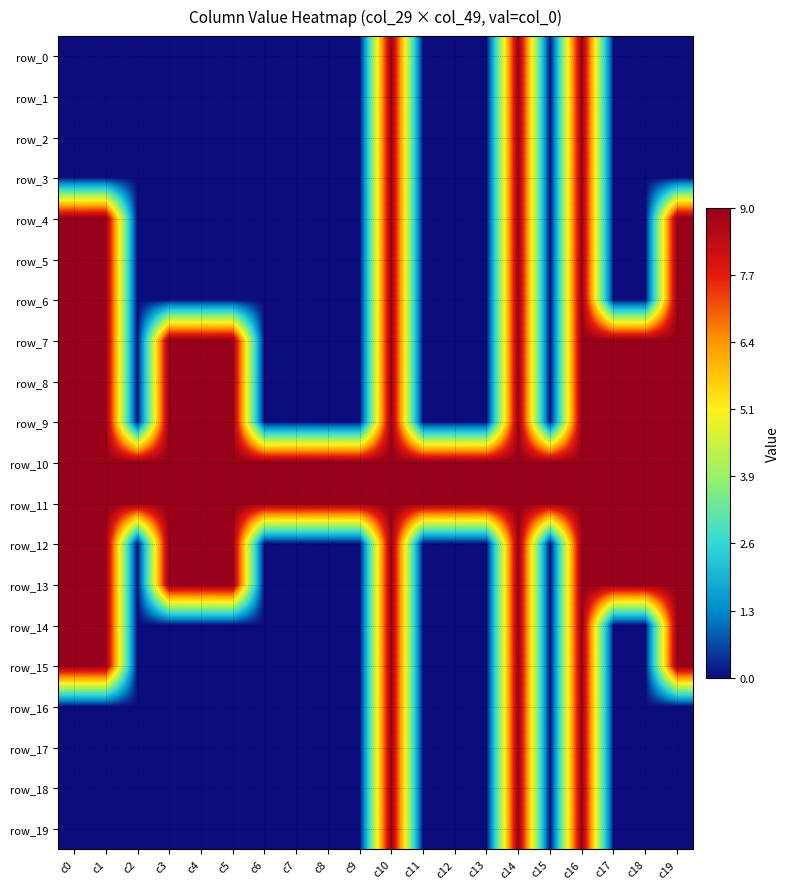

Rank the categories by row_13 value from lowest to highest.

c2, c6, c7, c8, c9, c11, c12, c13, c15, c0, c1, c3, c4, c5, c10, c14, c16, c17, c18, c19